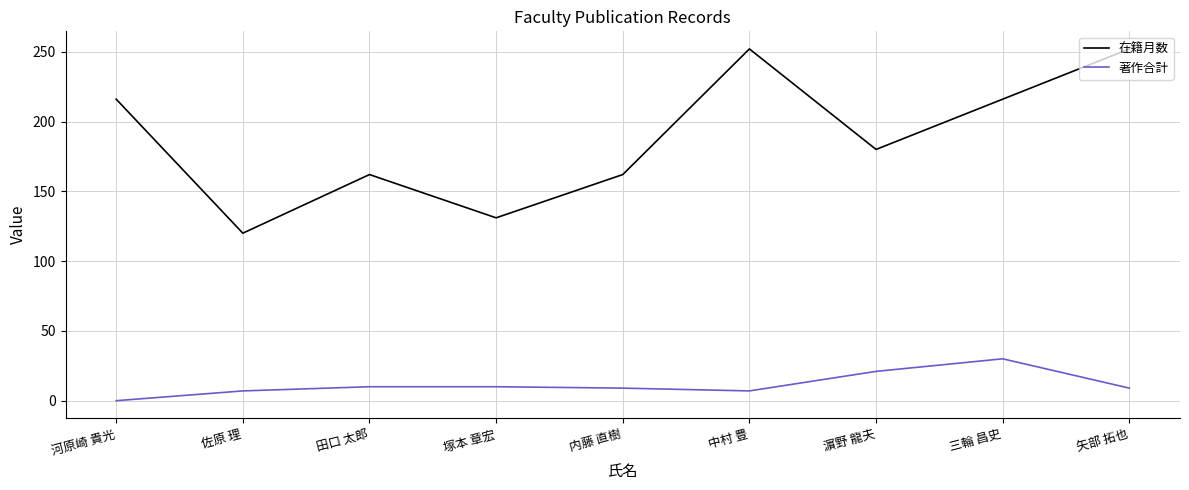

At which label does 著作合計 reach its peak?

三輪 昌史